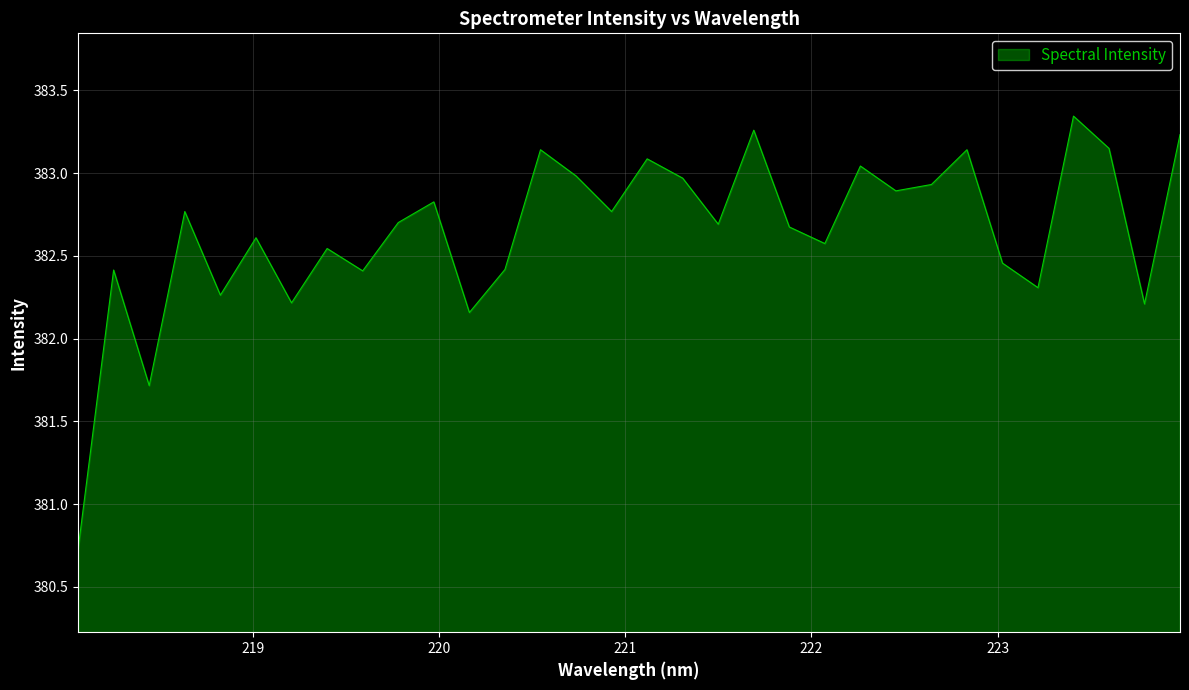

What is the difference between the maximum and minimum values?

2.6